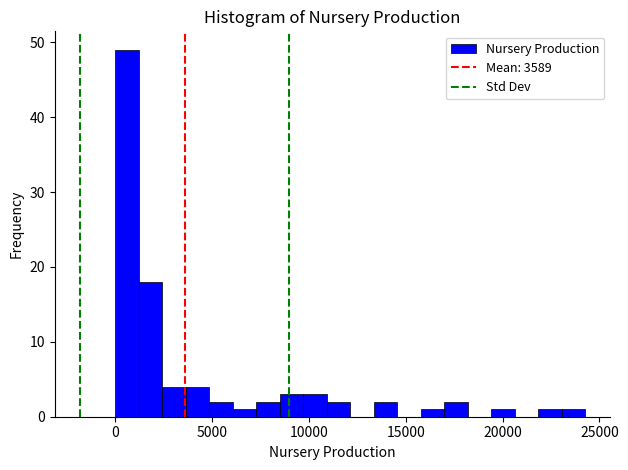

Read against the x-axis, roughly where is the centre of the tallest bar?

500